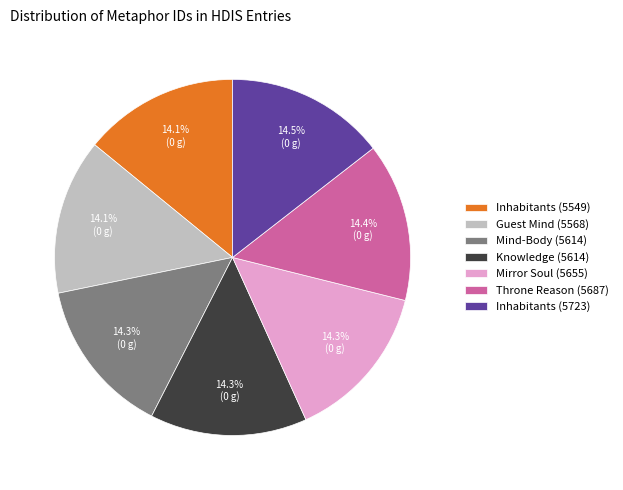

Approximately how many times larger is the value at Guest Mind (5568) compared to Mind-Body (5614)?

1.0